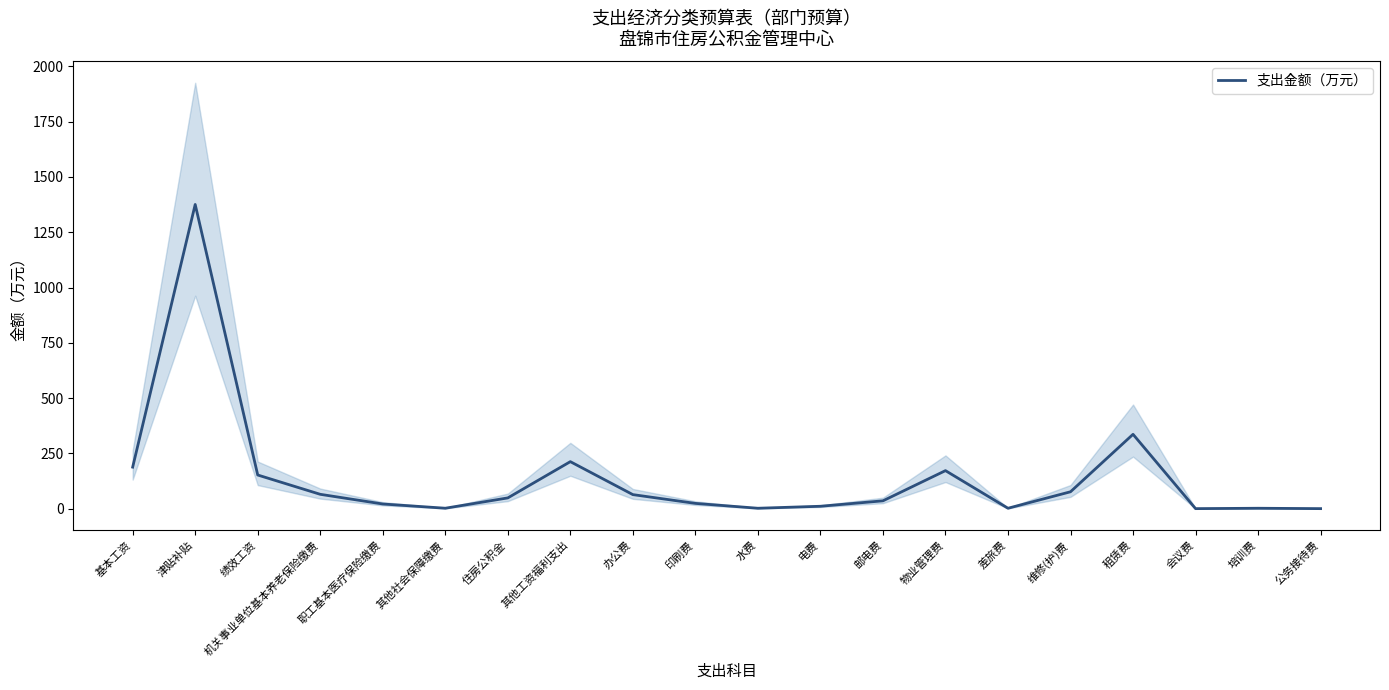

At which label is the value closest to 687?

租赁费